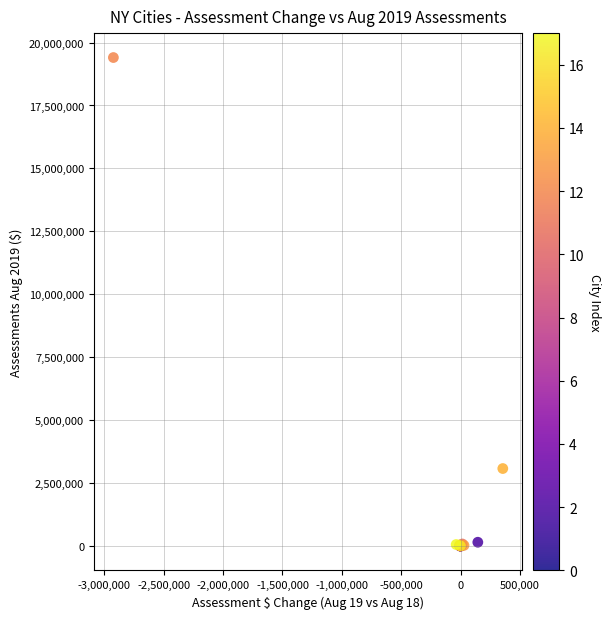

What Y value in the scatter plot is closest to 9702126?

3077238.8